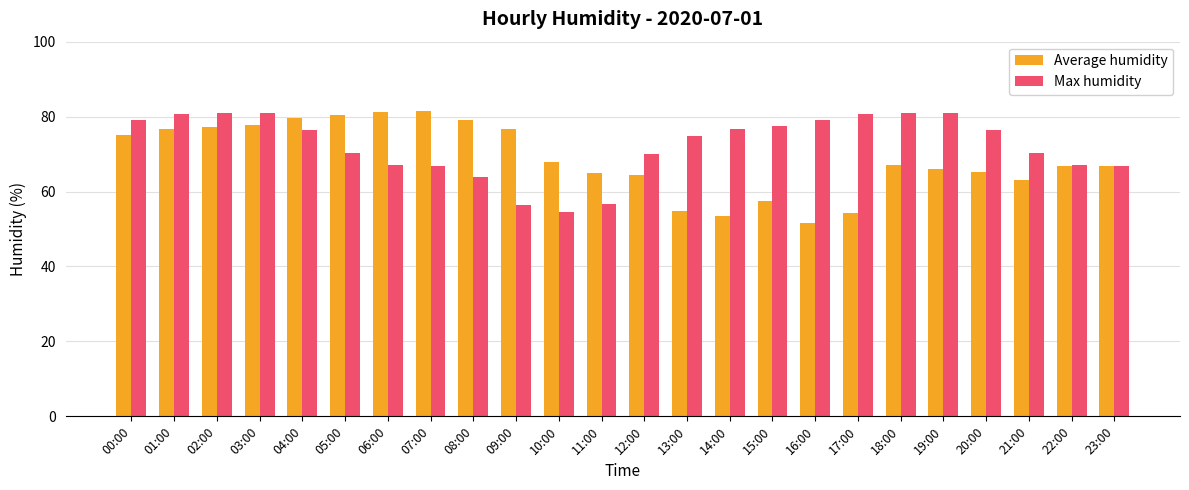

Rank the series at 21:00 from highest to lowest value.

Max humidity, Average humidity